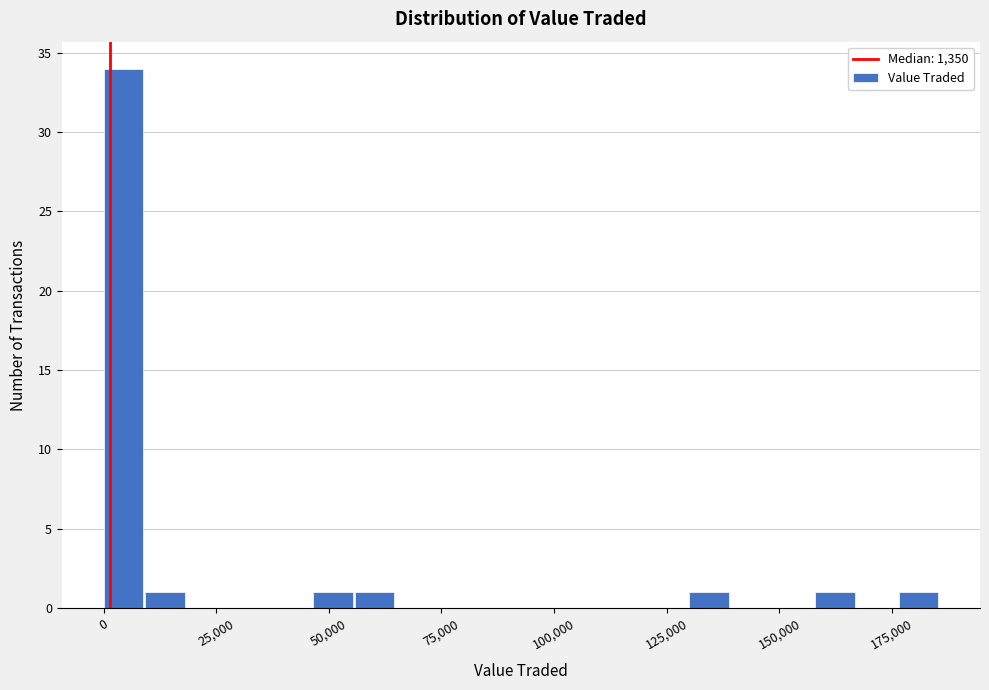

Read against the x-axis, roughly where is the centre of the tallest bar?

5000